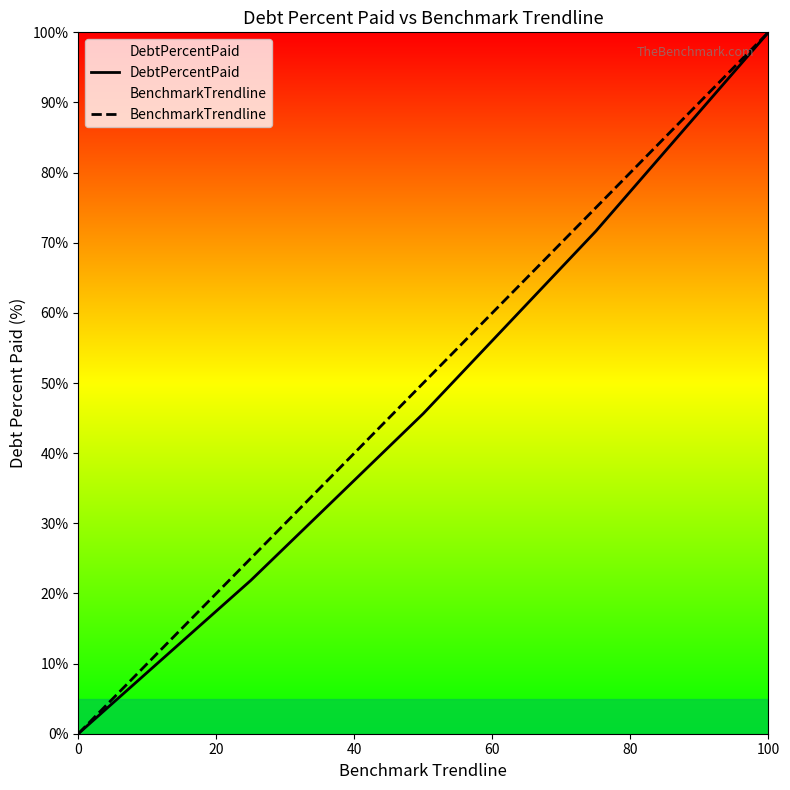

How many lines are shown in the chart?

2